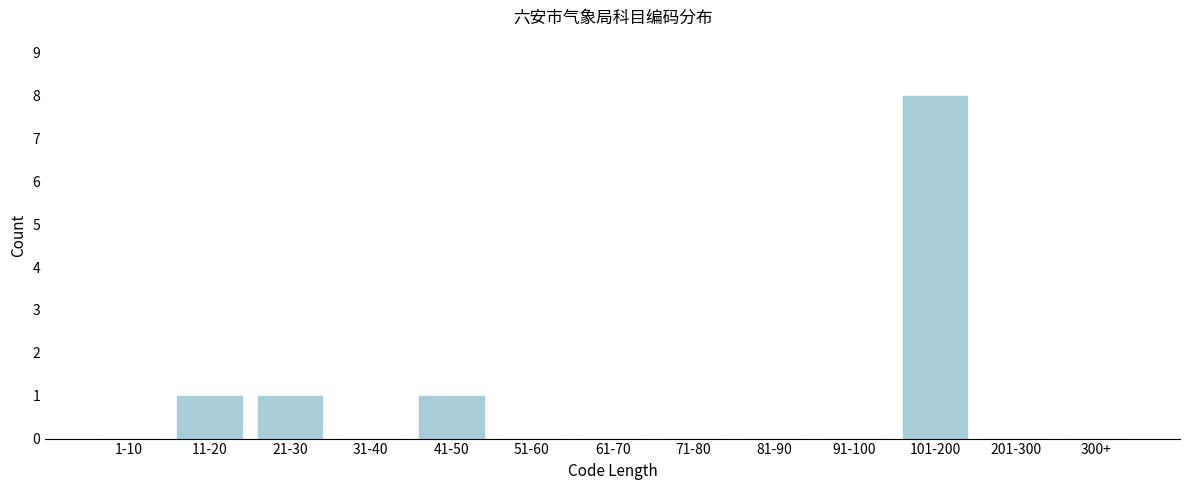

Reading left to right, what are all the values shown in this chart?

1-10=0	11-20=1	21-30=1	31-40=0	41-50=1	51-60=0	61-70=0	71-80=0	81-90=0	91-100=0	101-200=8	201-300=0	300+=0